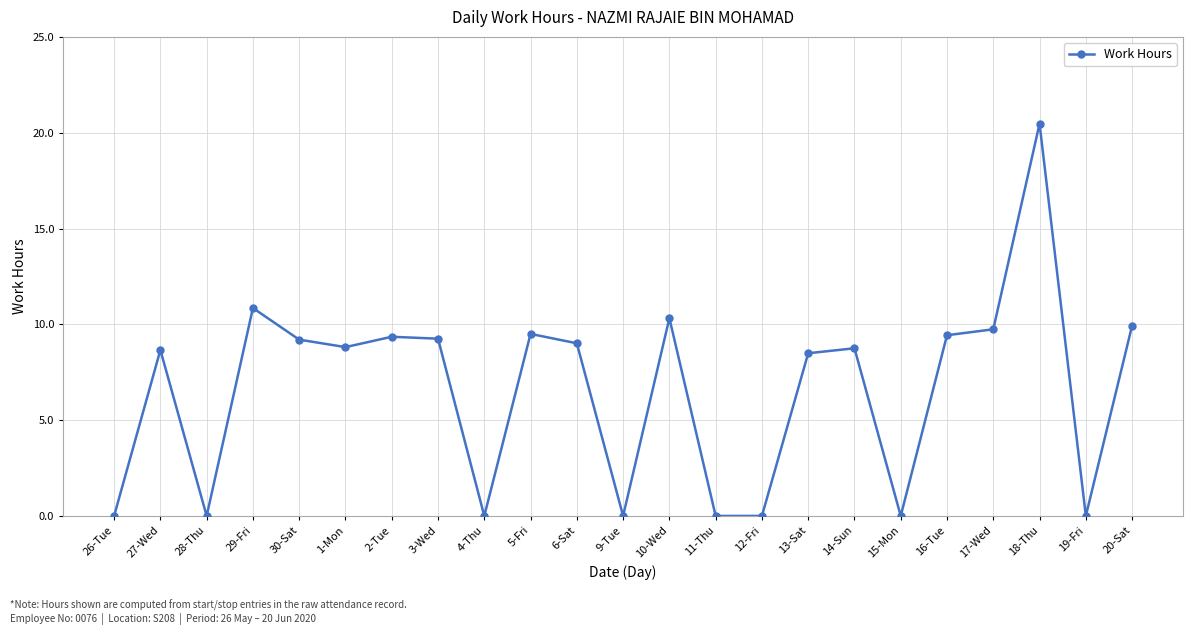

True or false: the data shows 0.0 at 12-Fri.

True